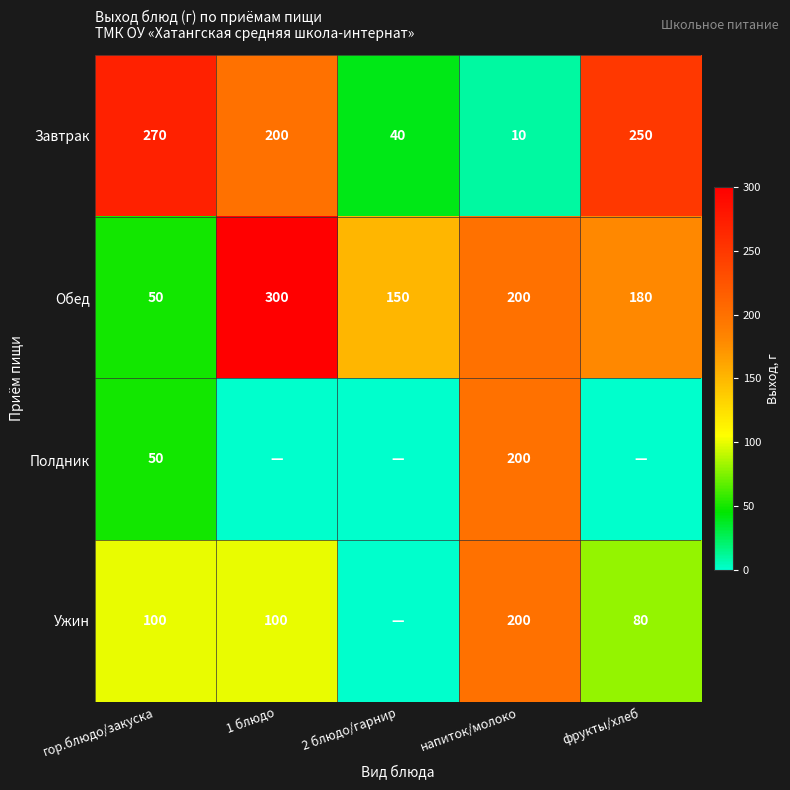

What is the lowest value of the Завтрак series?

10